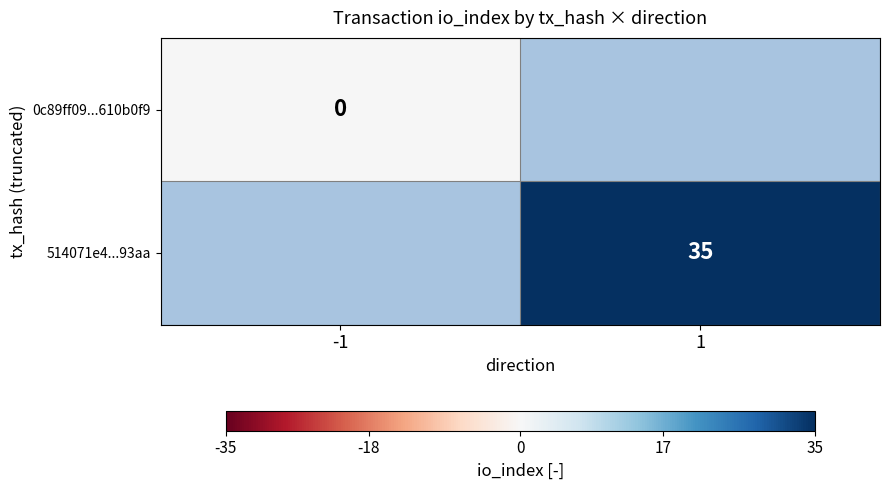

Is the value of 514071e4...93aa at 1 greater than the value of 0c89ff09...610b0f9 at -1?

Yes